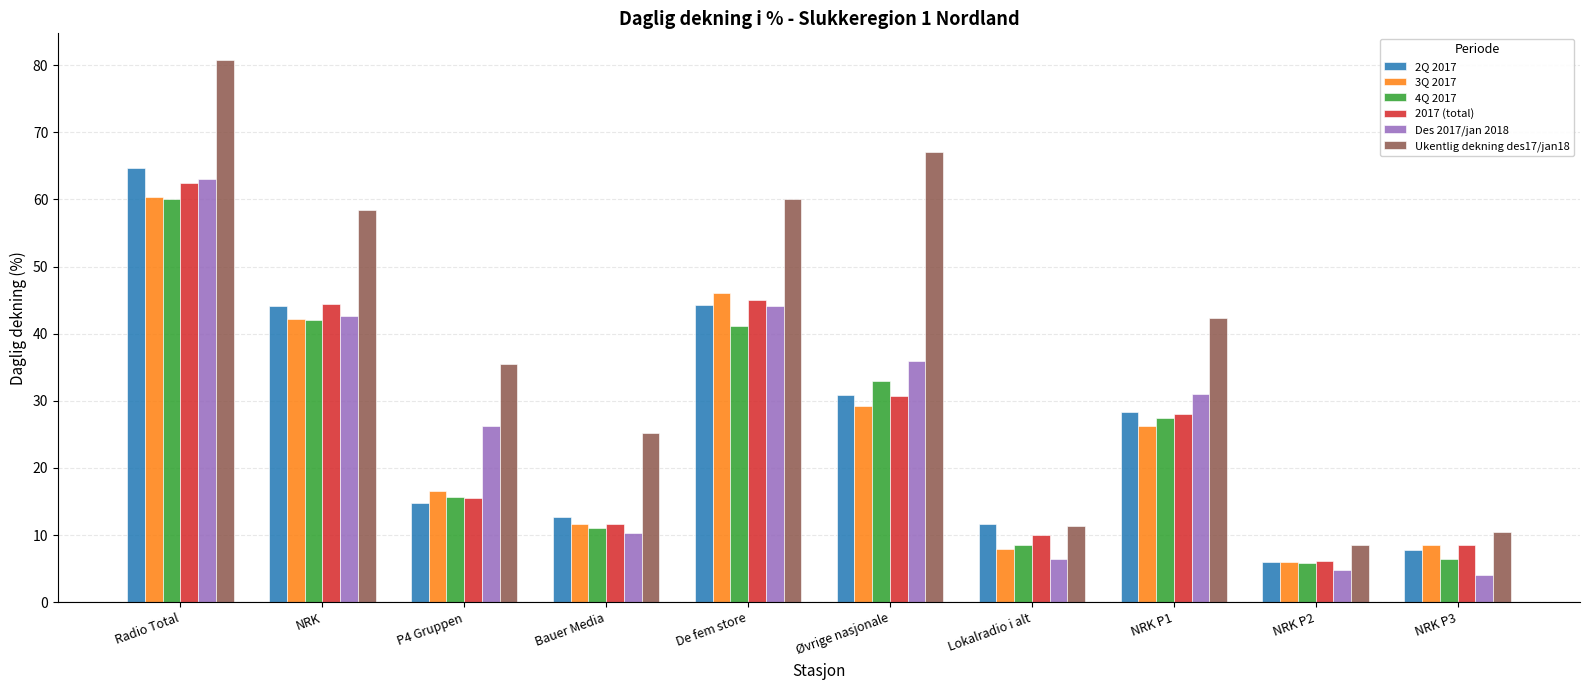

What is the label of the 1st bar from the left?

Radio Total